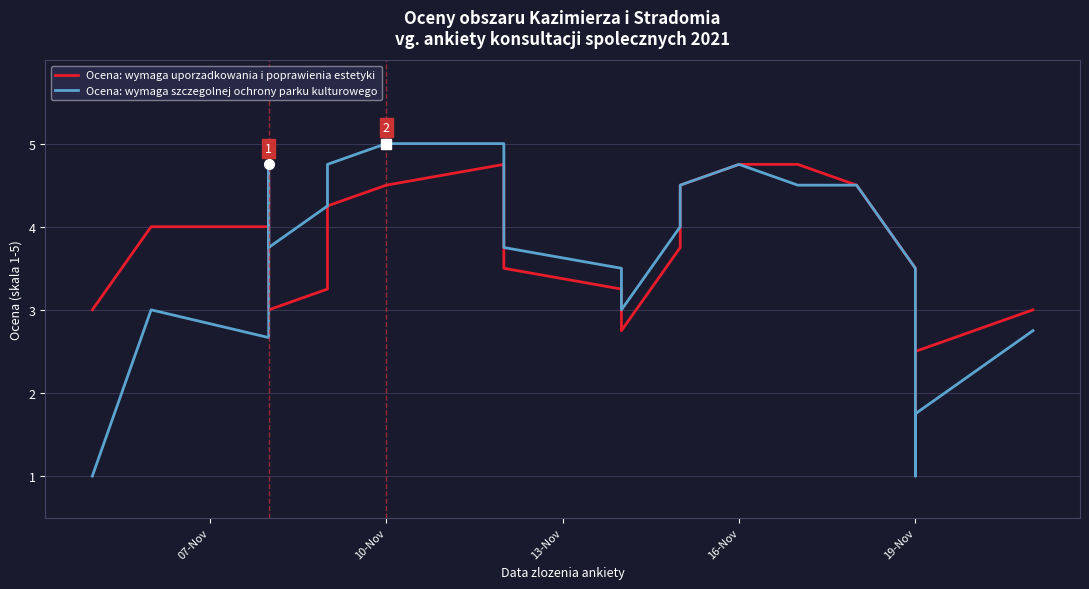

Which series has the largest total across all categories?

Ocena: wymaga uporzadkowania i poprawienia estetyki